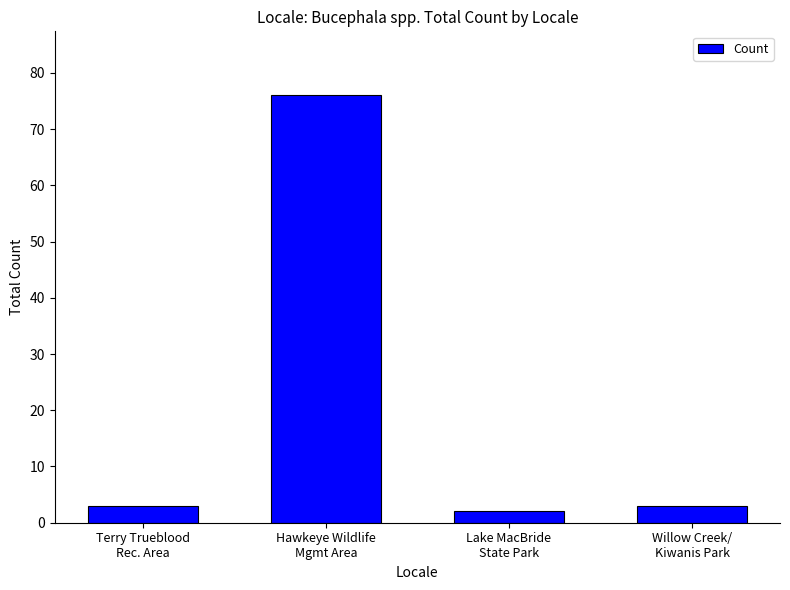

What is the change in value from Hawkeye Wildlife
Mgmt Area to Lake MacBride
State Park?

-74